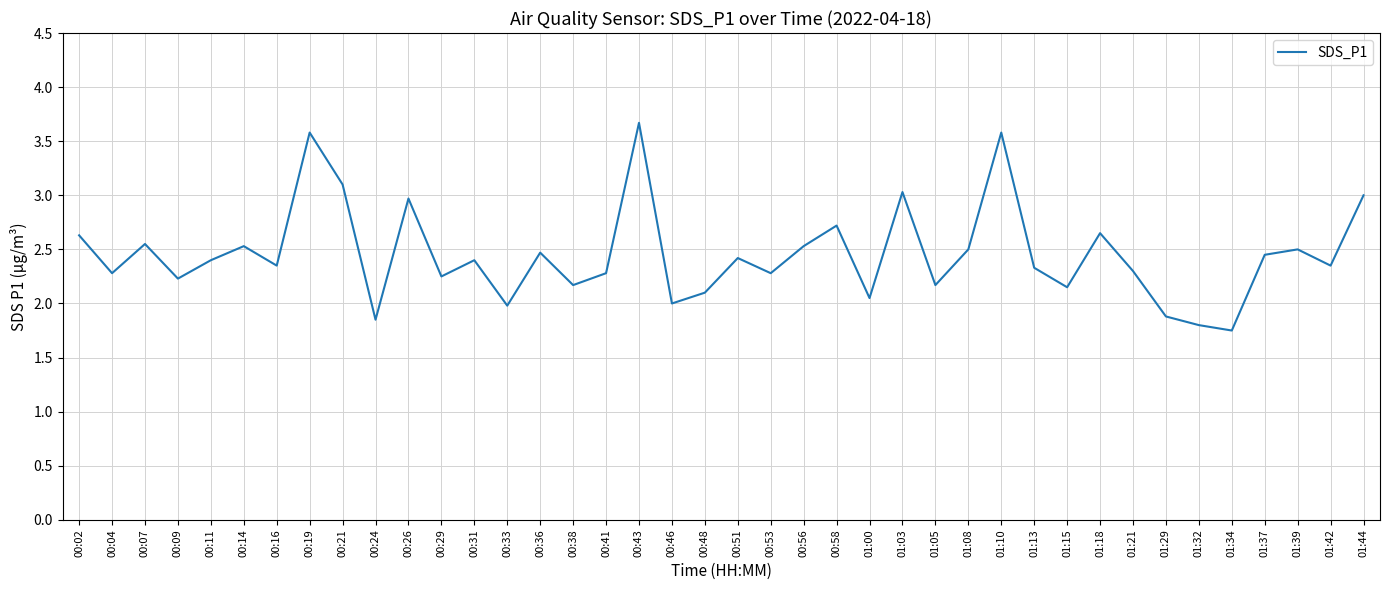

Where is the first local minimum?

00:04